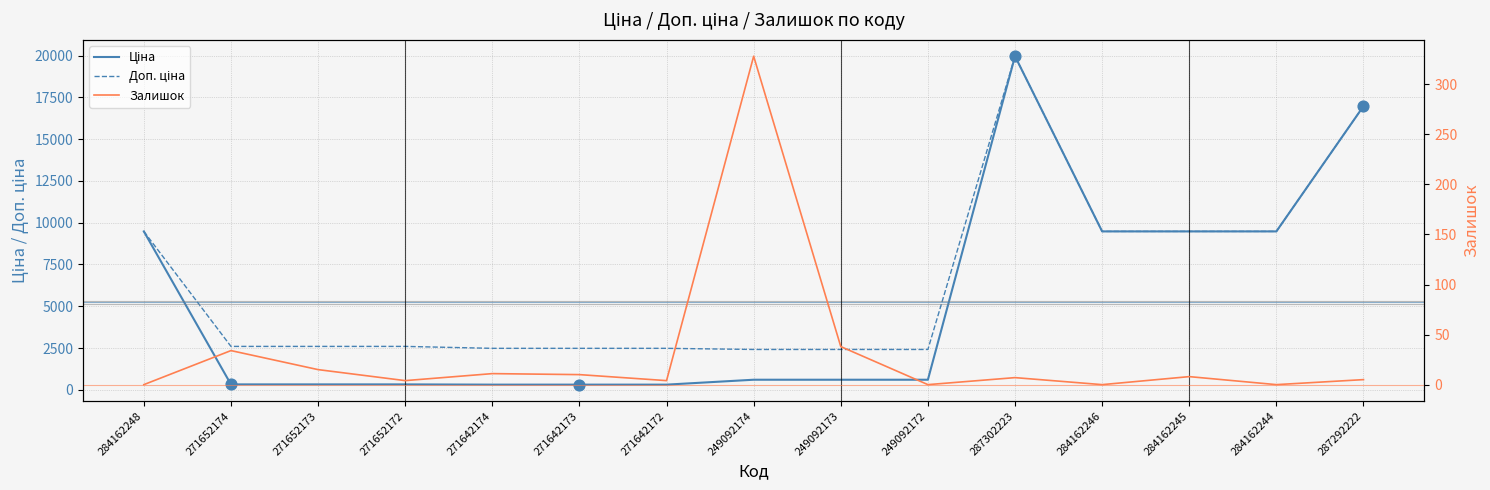

Which series contains the highest Y value?

Ціна